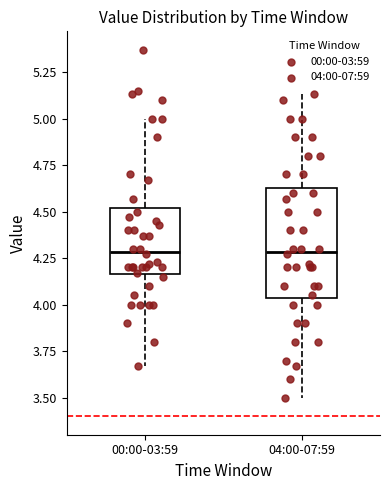

Where does the median line of the box for 04:00-07:59 sit on the y-axis? The values are not printed on the chart, so give them approximately, as read against the axis.

4.30